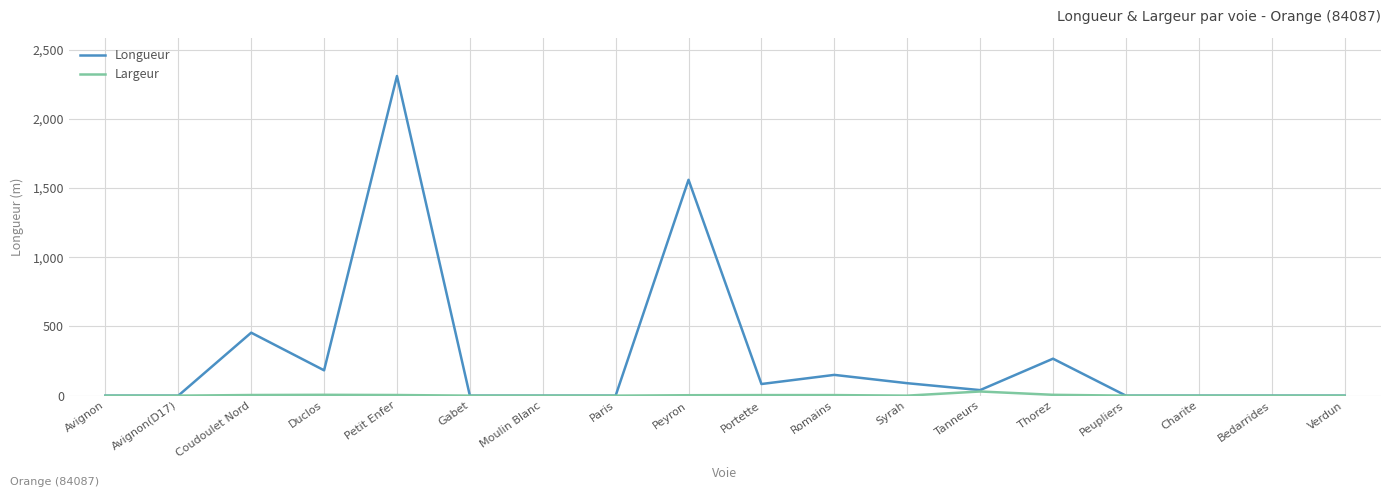

At how many categories does at least one series exceed 1943?

1